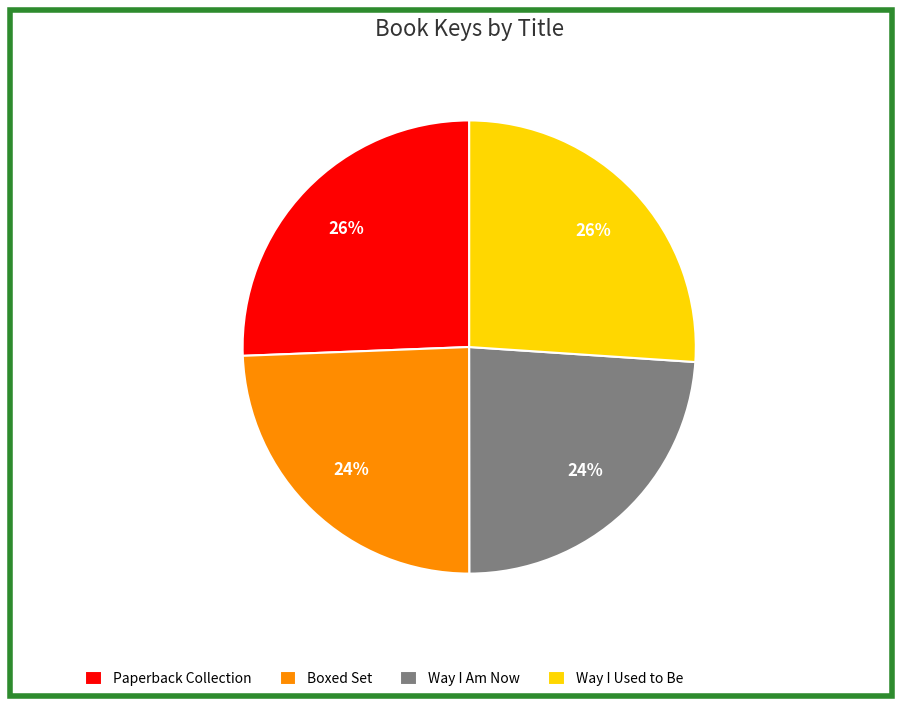

To the nearest percent, what is the difference between the Way I Am Now and Paperback Collection slice percentages?

2%